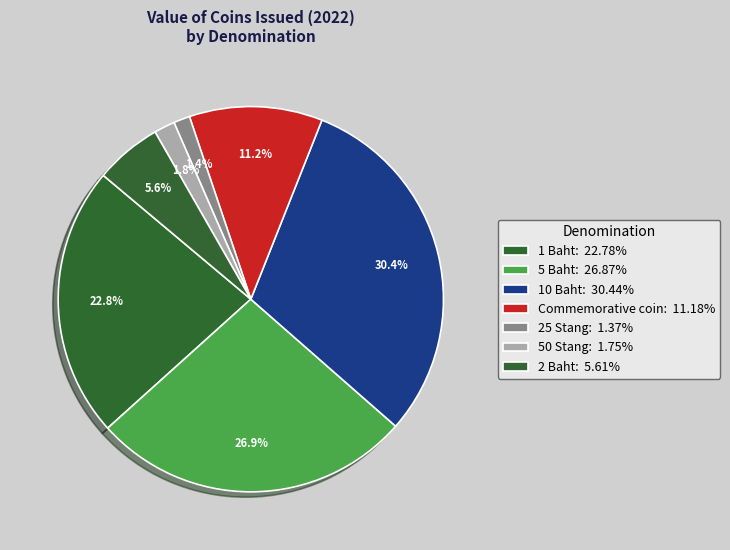

Count the number of slices in the pie.

7